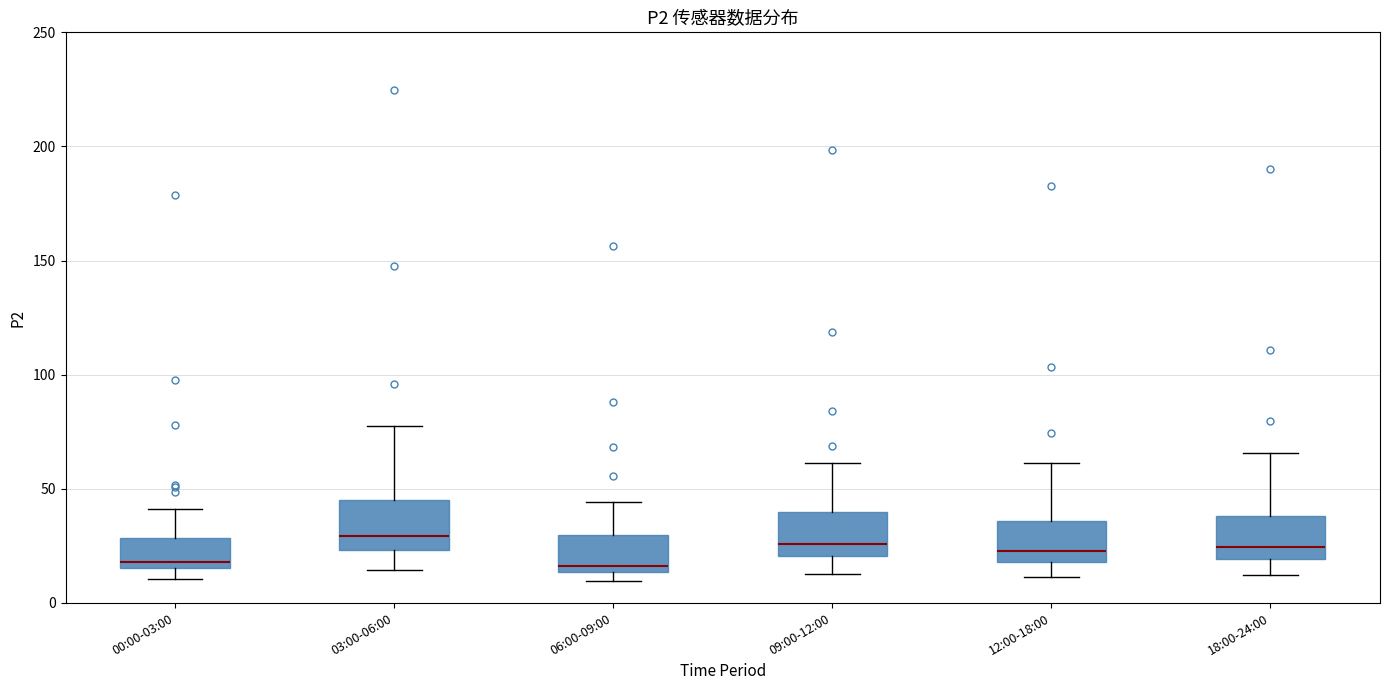

Where is the lower edge of the box for 09:00-12:00 on the y-axis? The values are not printed on the chart, so give them approximately, as read against the axis.

20